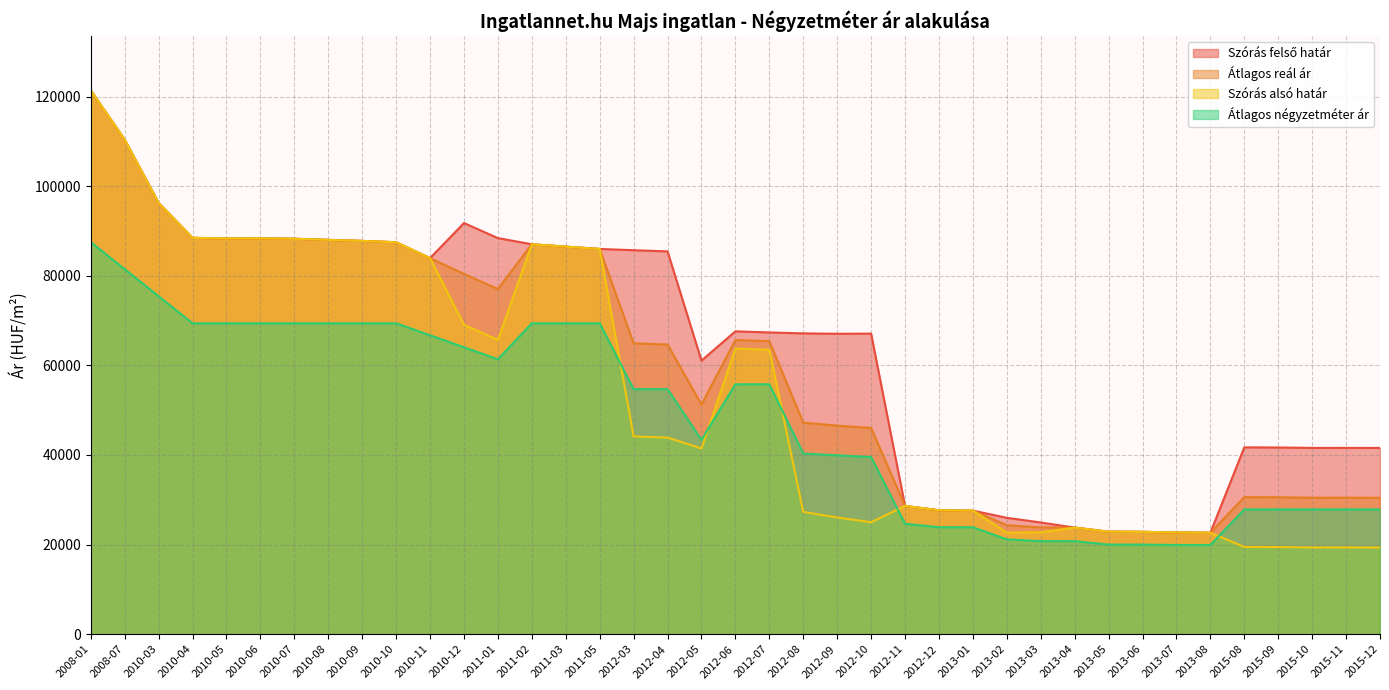

True or false: Átlagos reál ár and Szórás felső határ cross at least once.

False